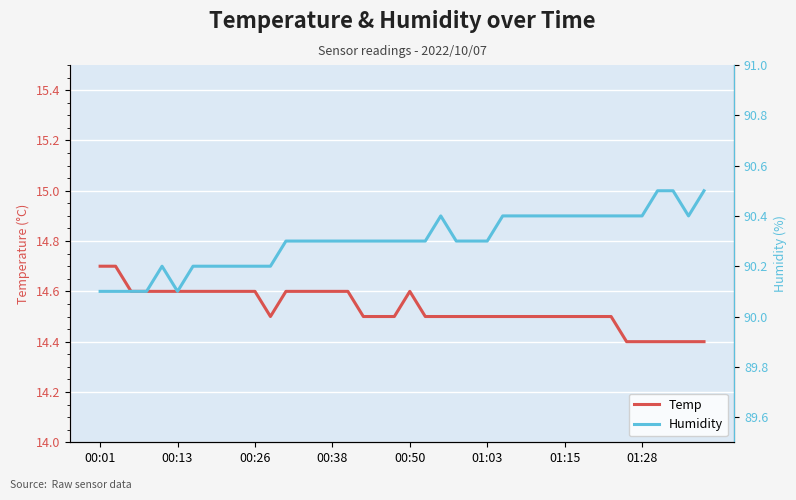

What are all the series names shown in the legend?

Temp, Humidity